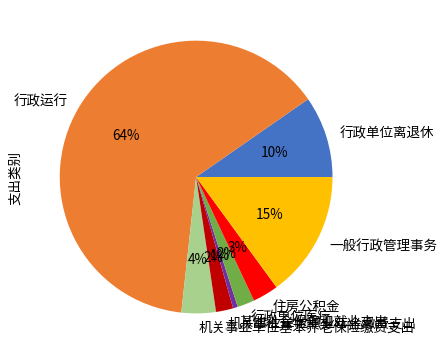

Which category has the smallest portion of the pie?

其他社会保障和就业支出